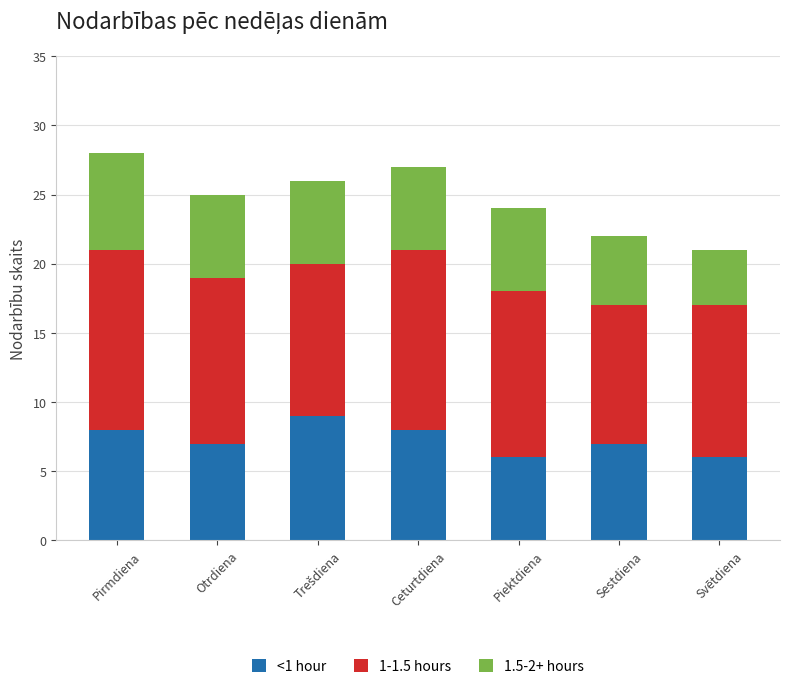

Reading right to left, what are the values for <1 hour?

6	7	6	8	9	7	8